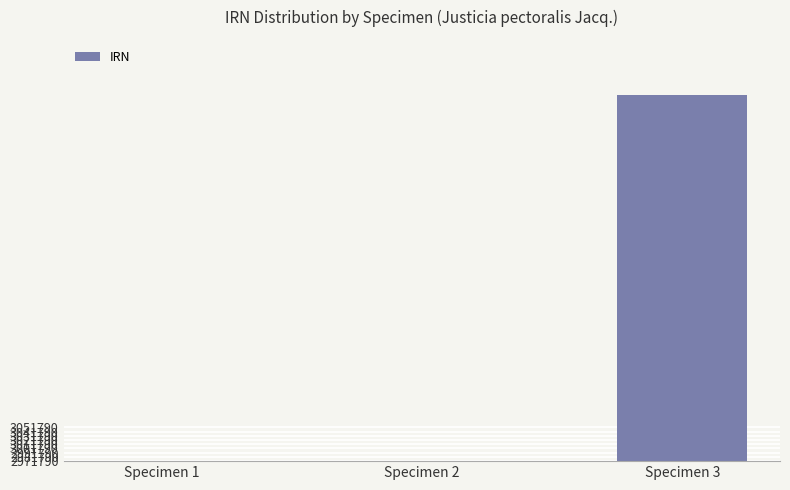

List the labels in order of value, smallest first.

Specimen 2, Specimen 1, Specimen 3